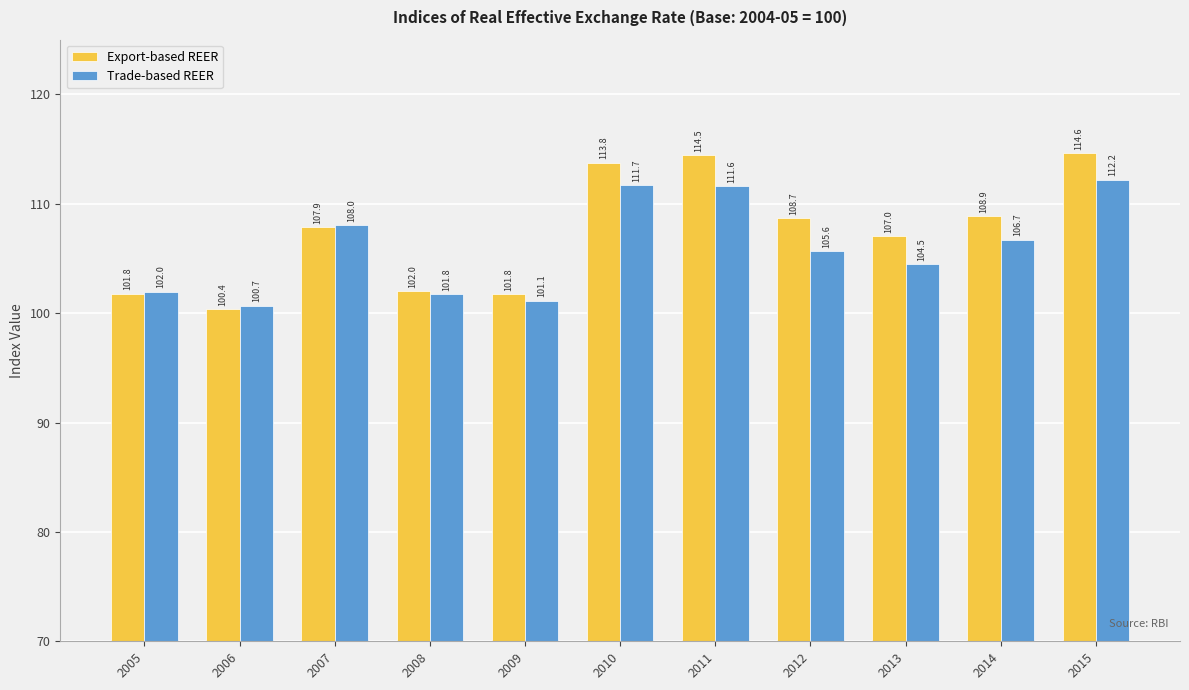

Which series has the largest total across all categories?

Export-based REER